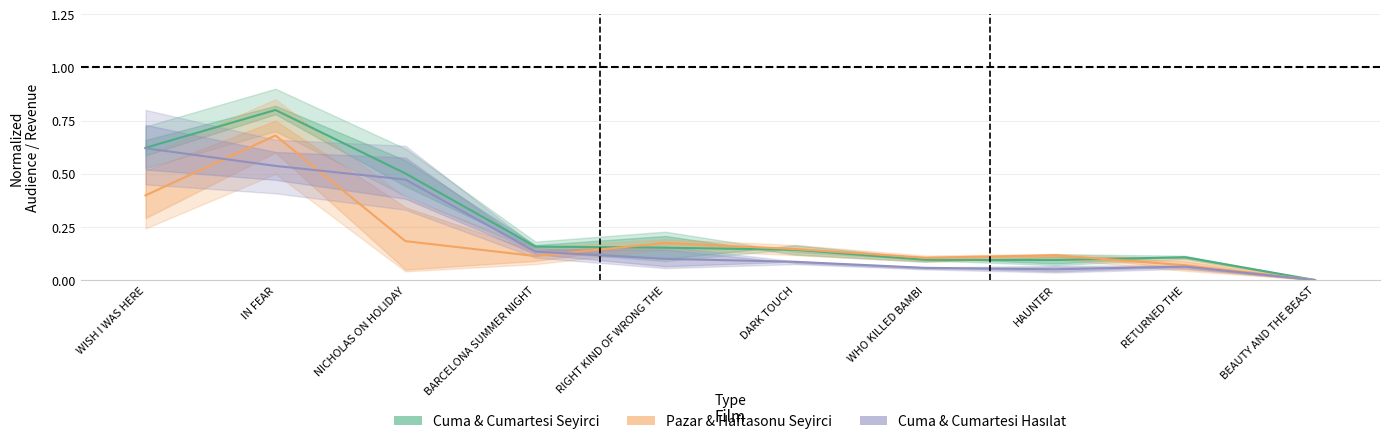

Between IN FEAR and WISH I WAS HERE, which is larger?

IN FEAR